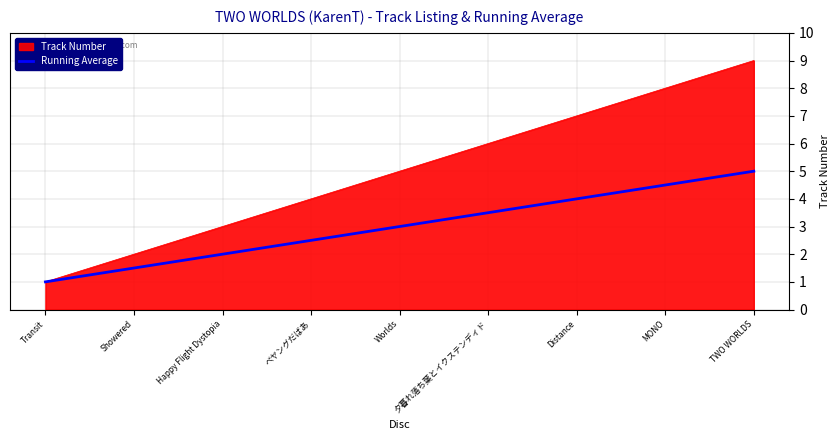

Does the chart display data point markers on the line(s)?

No